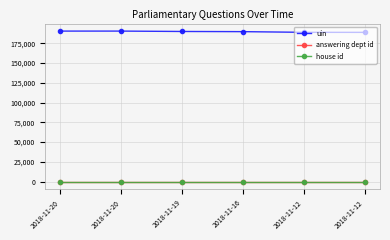

What is the sum of all house id values?

6